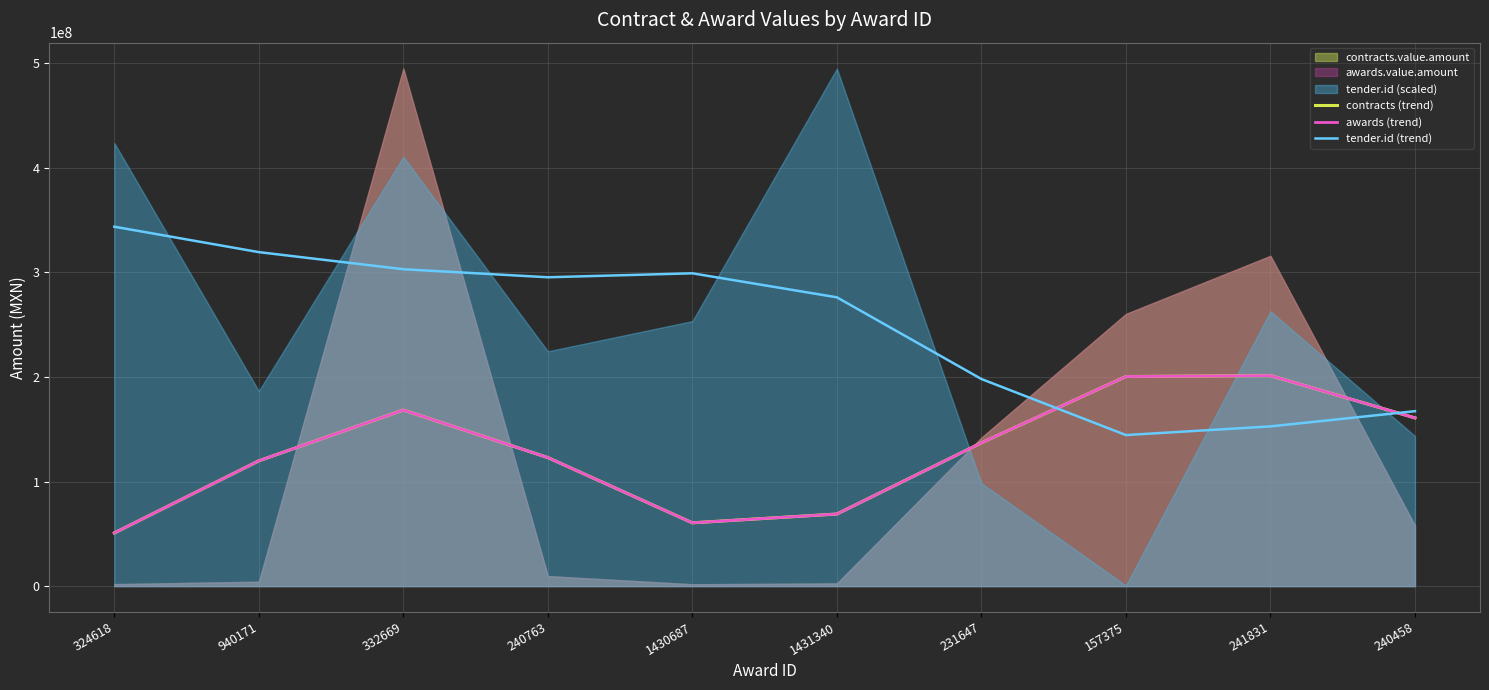

The tender.id (trend) series shows 156712847.9 at 240763. True or false?

False